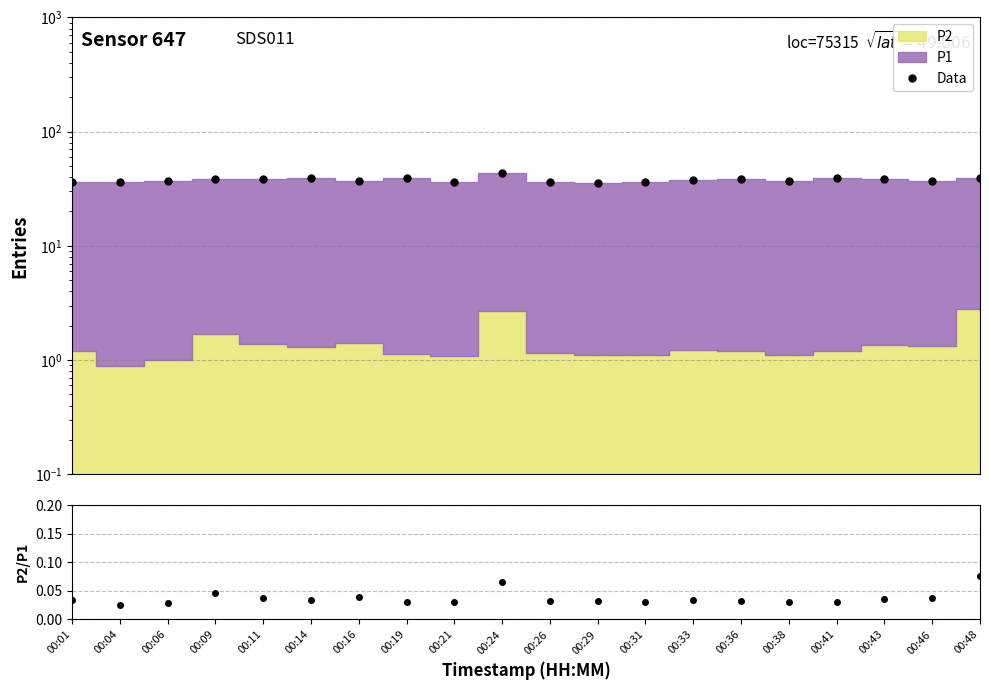

What is the difference between the second highest and second lowest values in the Data series?

3.5